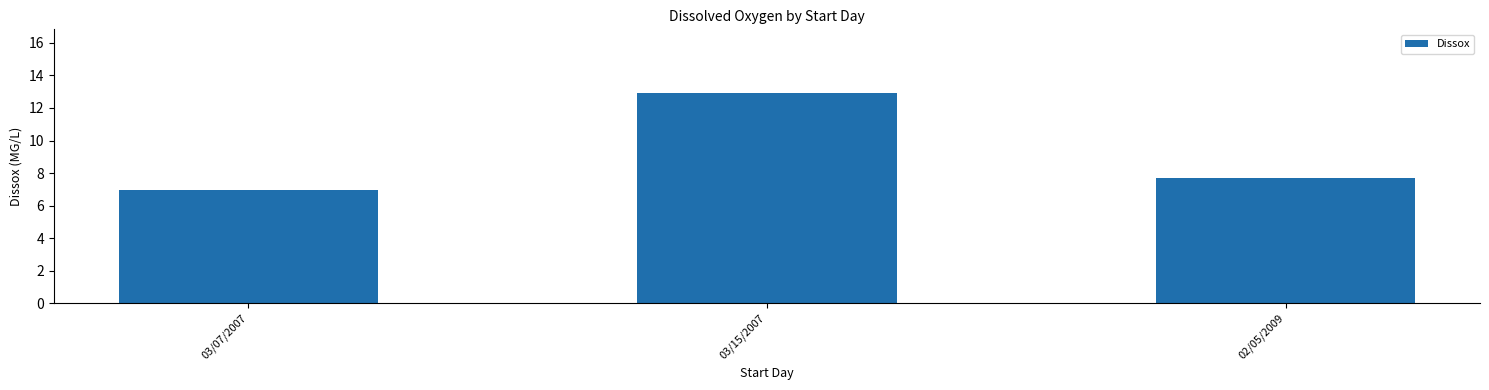

Which has a higher value, 03/15/2007 or 02/05/2009?

03/15/2007